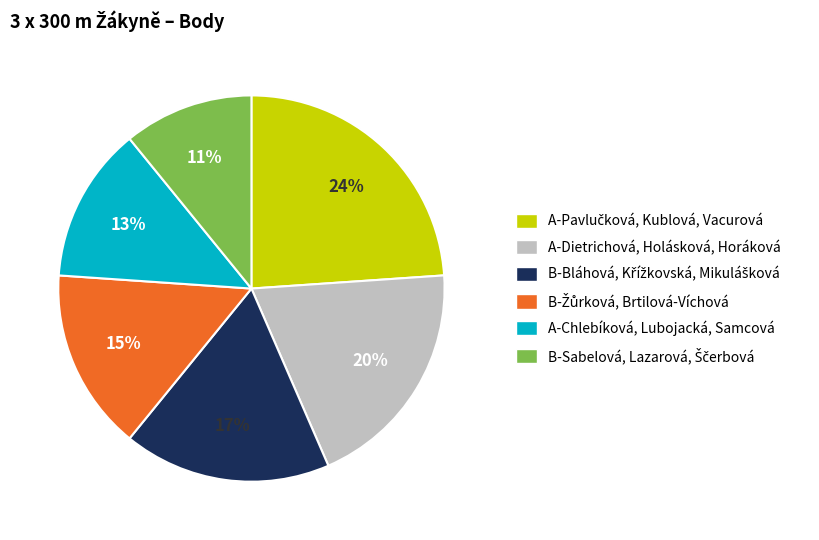

To the nearest percent, what is the difference between the largest and smallest slice percentages?

13%